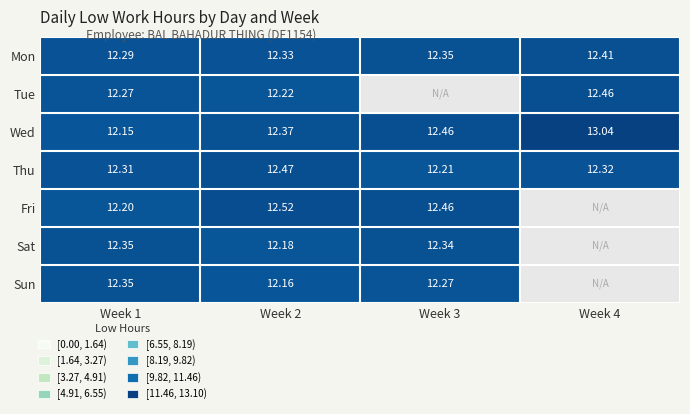

Which series changed the most between Week 1 and Week 2?

Fri